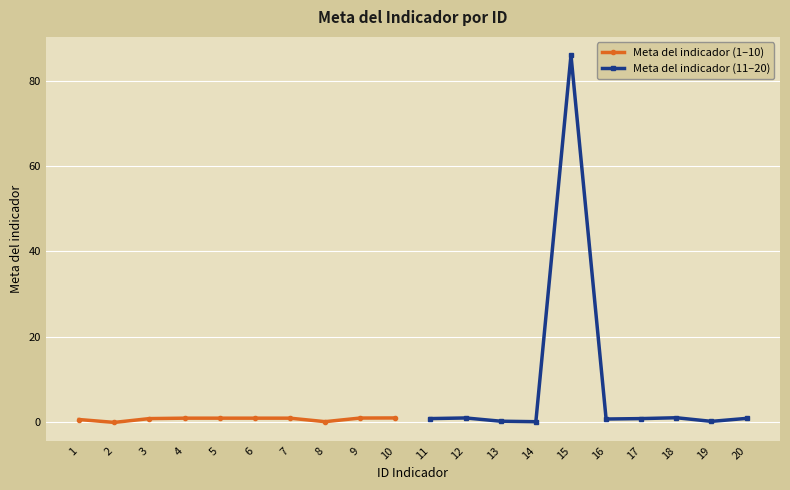

Is it true that Meta del indicador (11–20) equals 0.1 at 4?

False